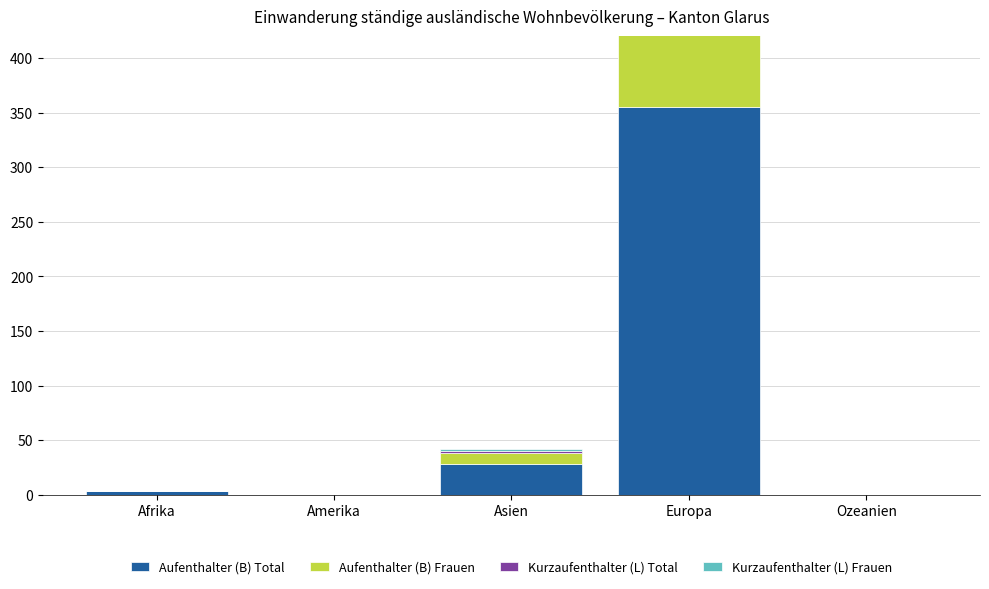

True or false: Aufenthalter (B) Total has a value of 0 at Ozeanien.

True